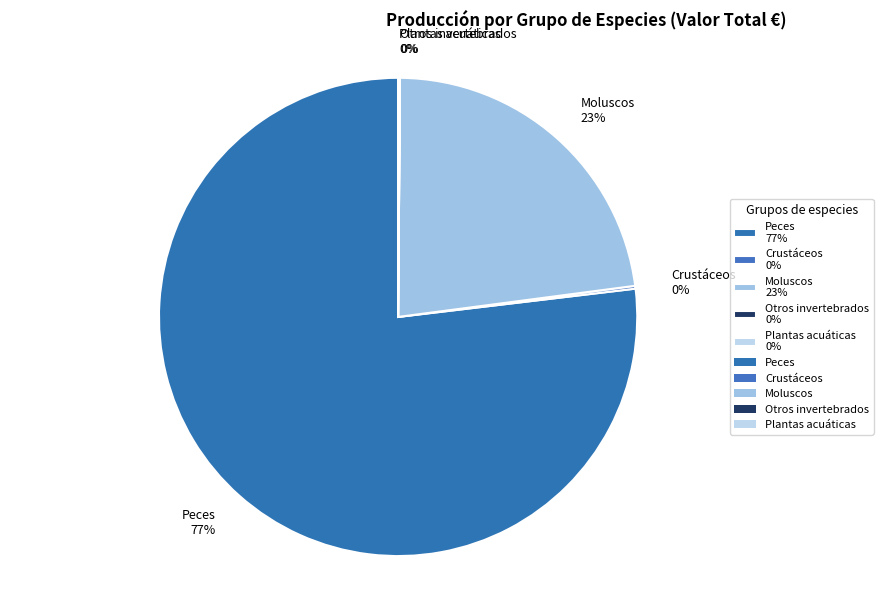

Does Peces 77% represent more than half of the total?

Yes